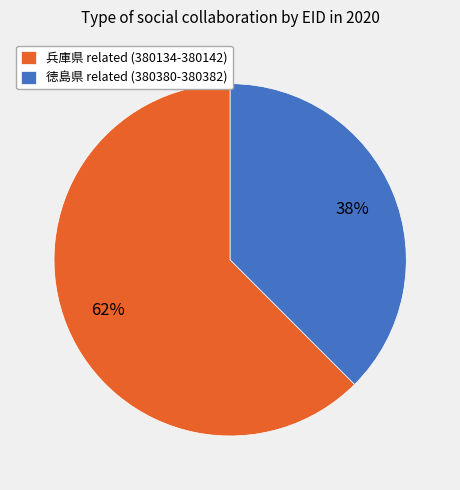

Is 兵庫県 related (380134-380142) the majority of the pie?

Yes